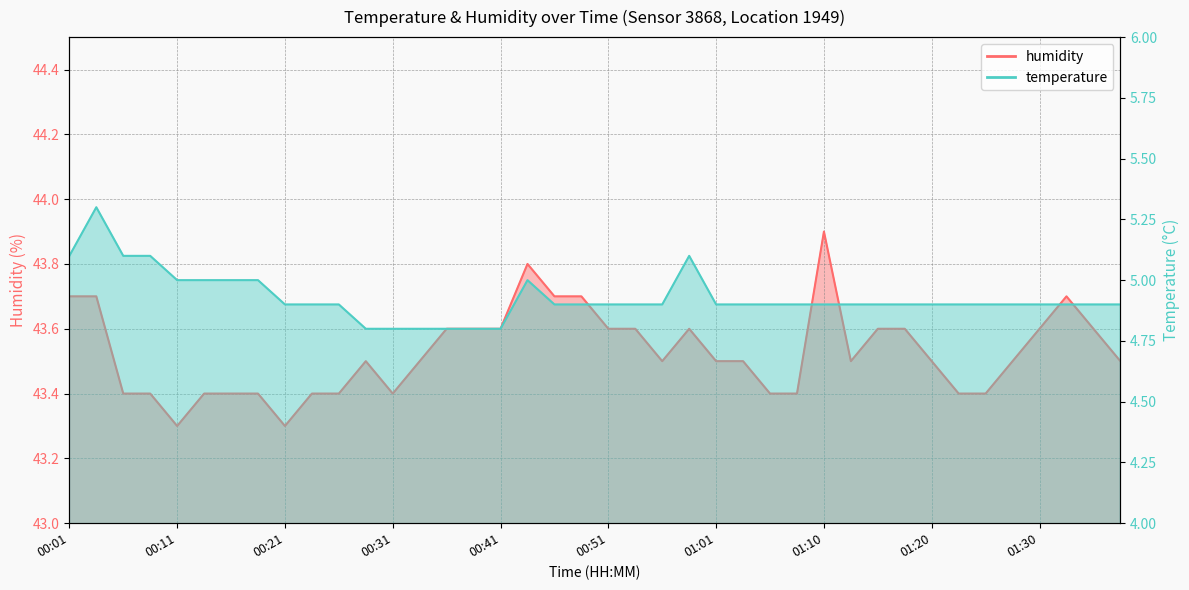

At how many categories does at least one series exceed 5?

40